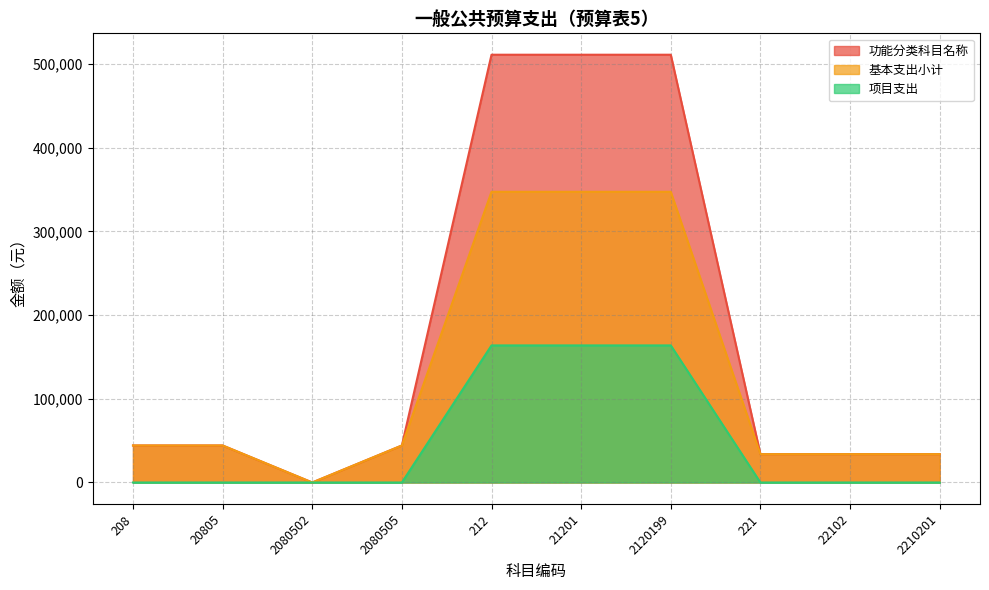

Count the 项目支出 values in the range 0 to 163824.

10